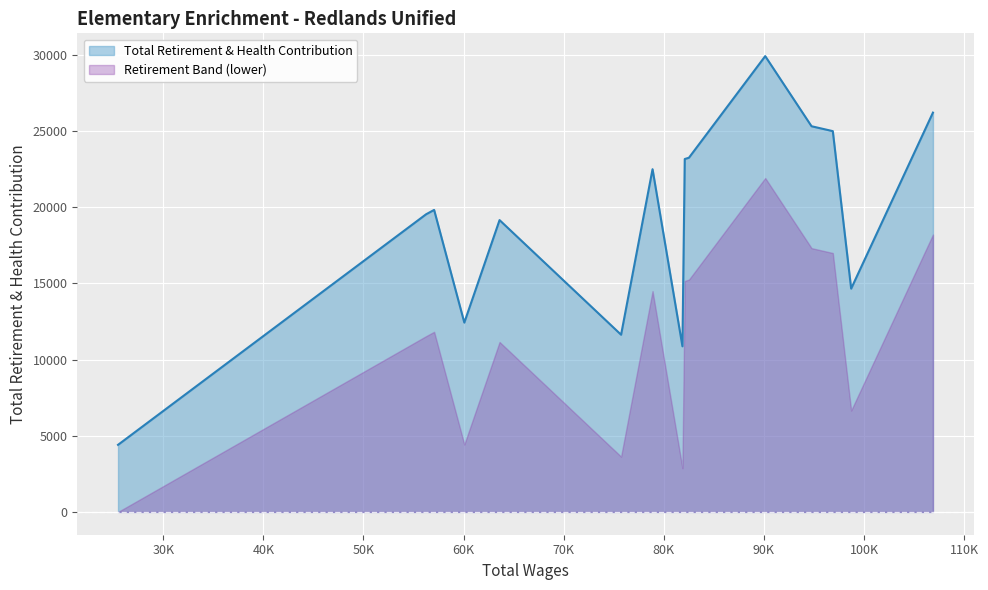

What is the difference between the maximum and minimum values?

25512